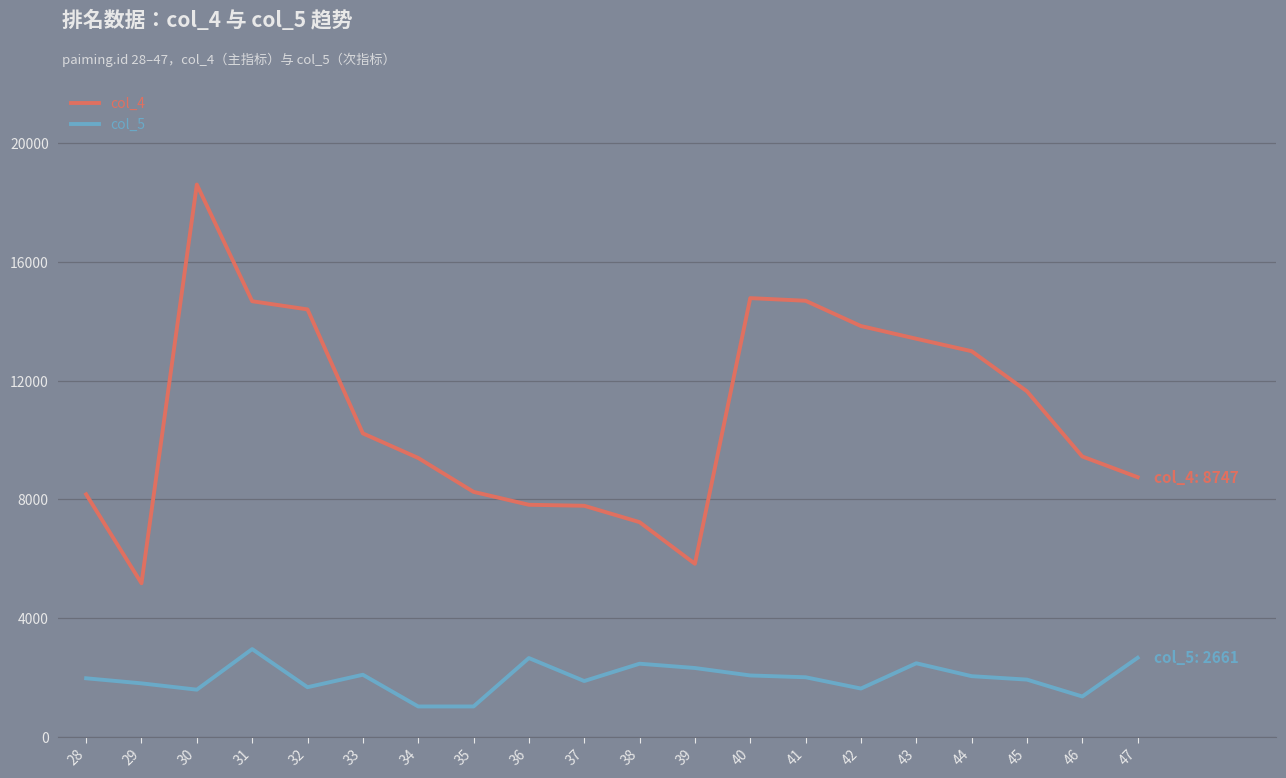

Which label corresponds to the largest value in the chart?

30